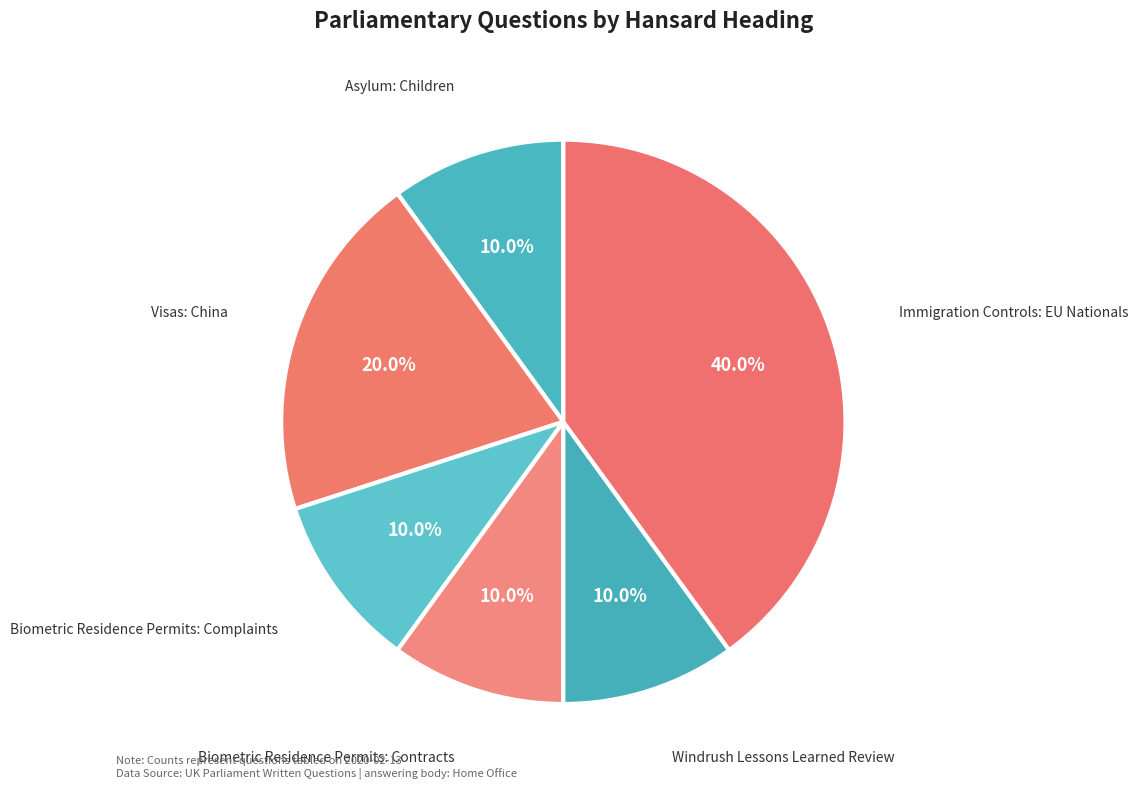

Is there any slice that represents more than half of the pie?

No